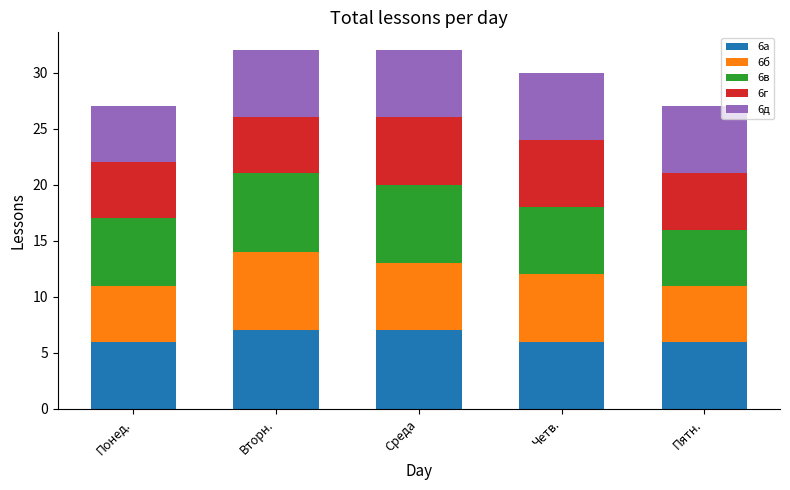

Reading left to right, transcribe the values for 6а.

Понед.=6	Вторн.=7	Среда=7	Четв.=6	Пятн.=6